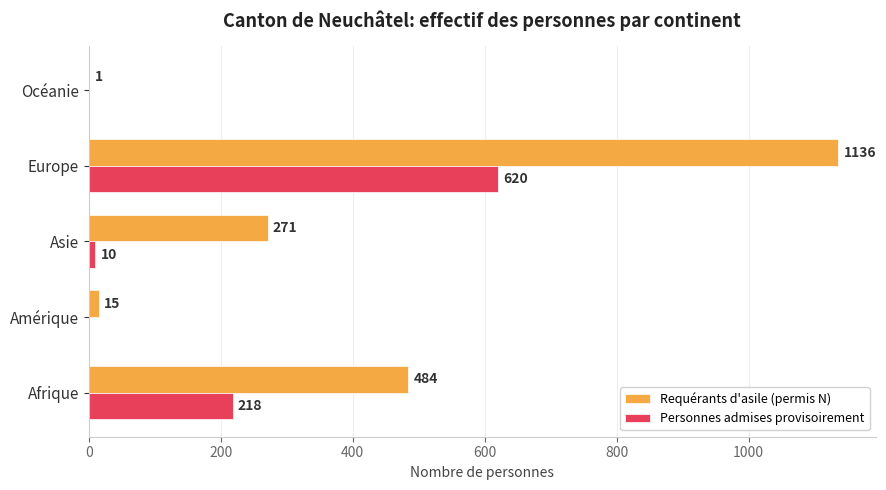

Which label corresponds to the largest value in the chart?

Europe